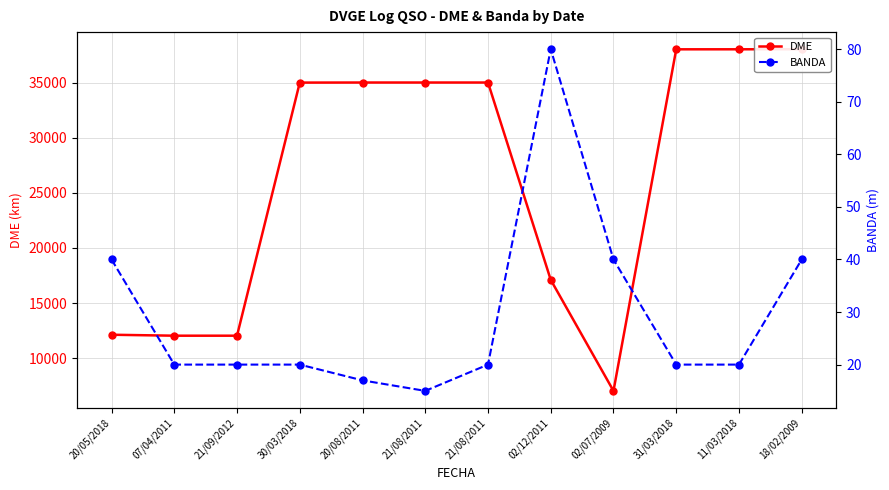

What is the label of the 9th point from the right?

30/03/2018